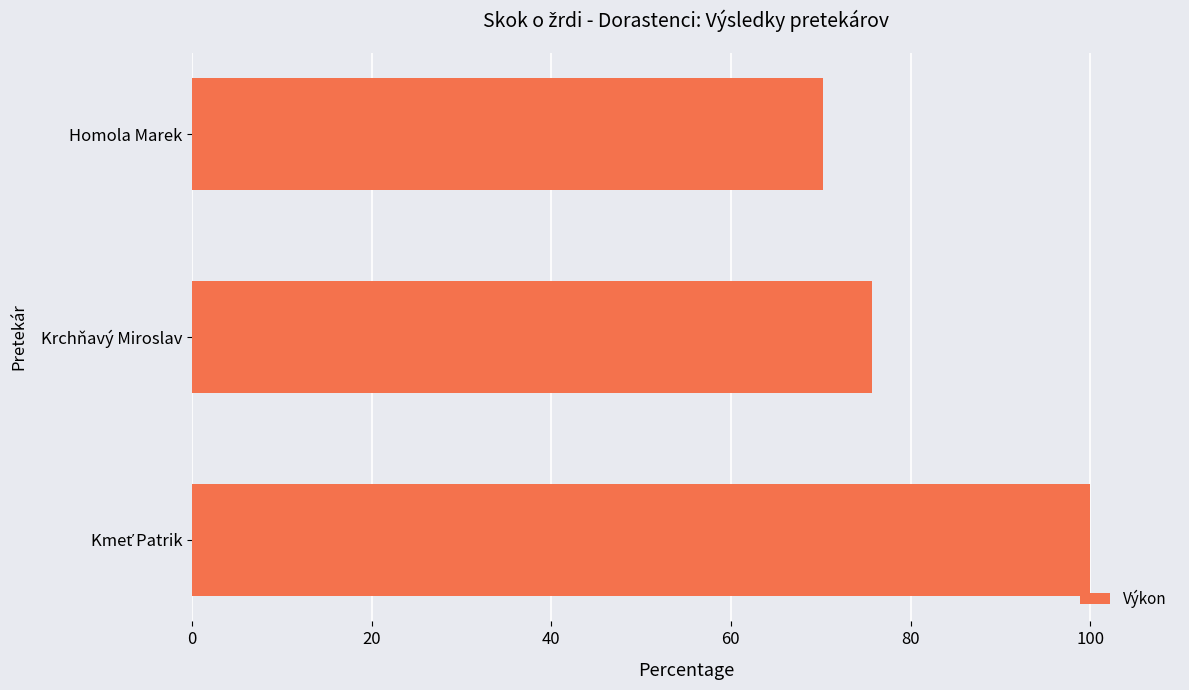

How many values exceed 75?

2